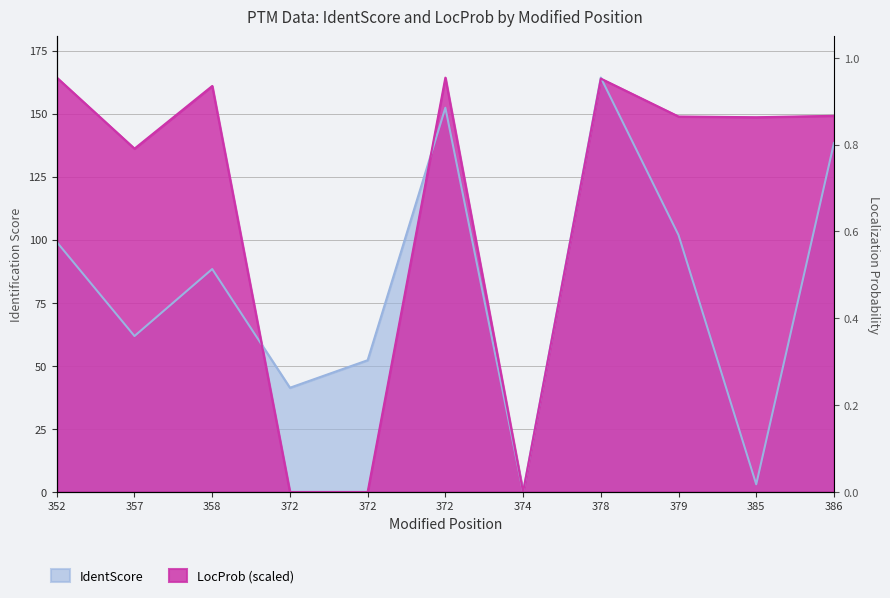

At which category does the chart reach its minimum across all series?

374